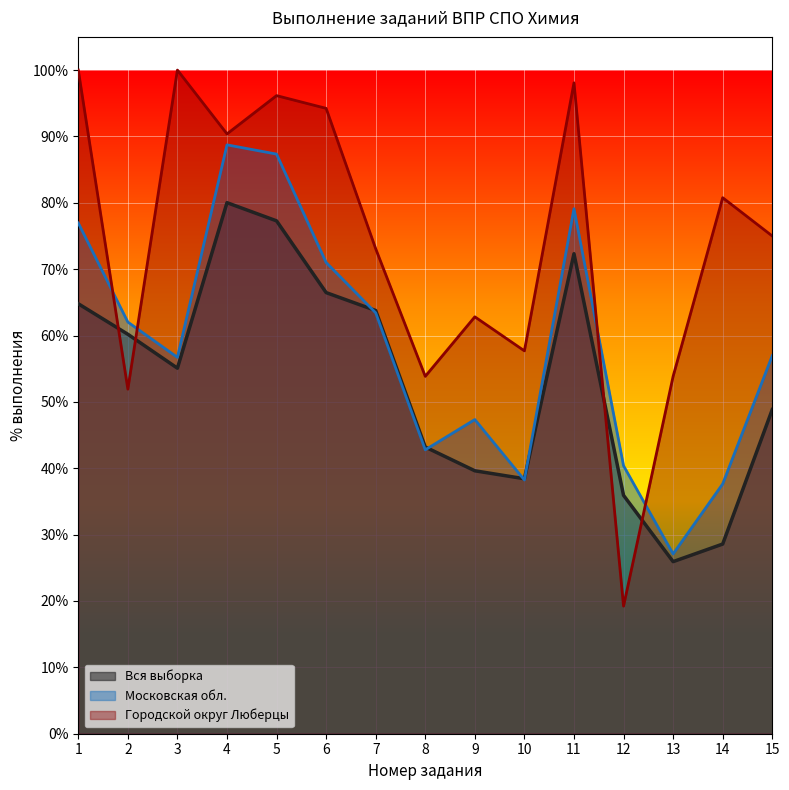

Between which two adjacent categories do Городской округ Люберцы and Вся выборка first intersect?

1 and 2